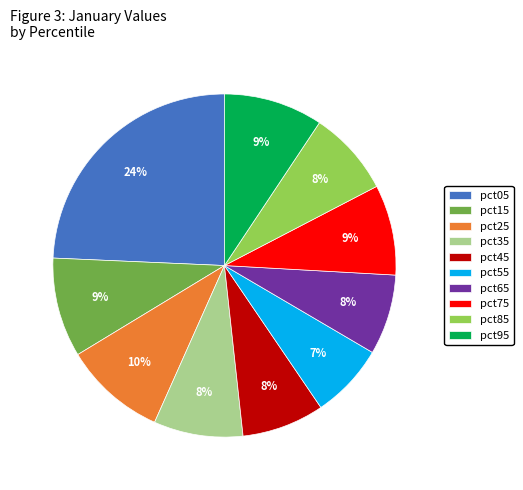

The pct75 slice represents 9% of the pie. True or false?

True